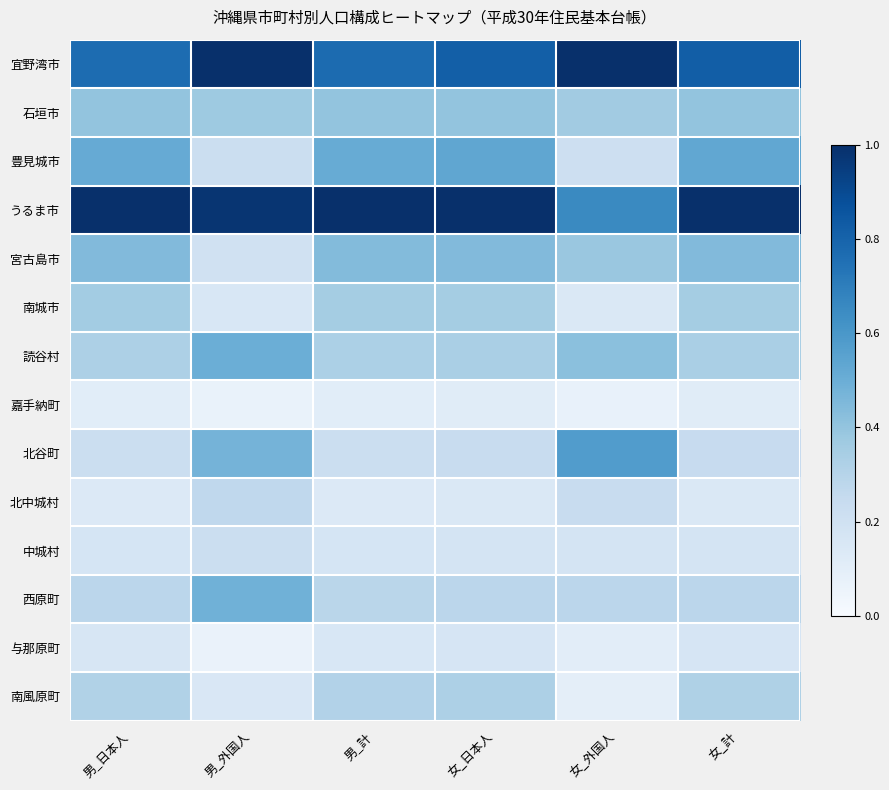

Between 男_計 and 男_日本人, which is larger?

男_計